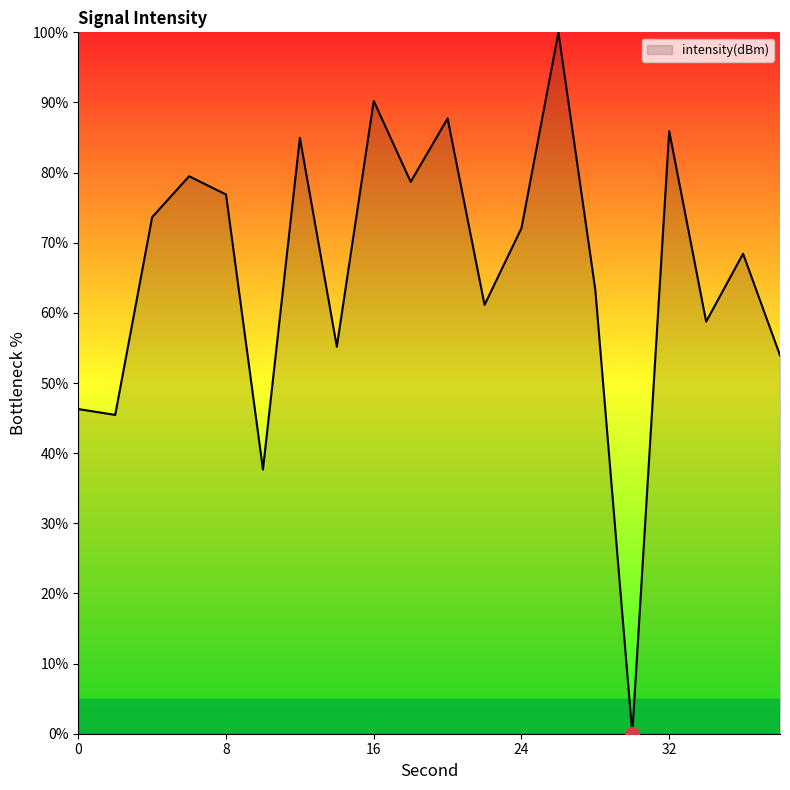

What is the difference between the maximum and minimum values?

100.0